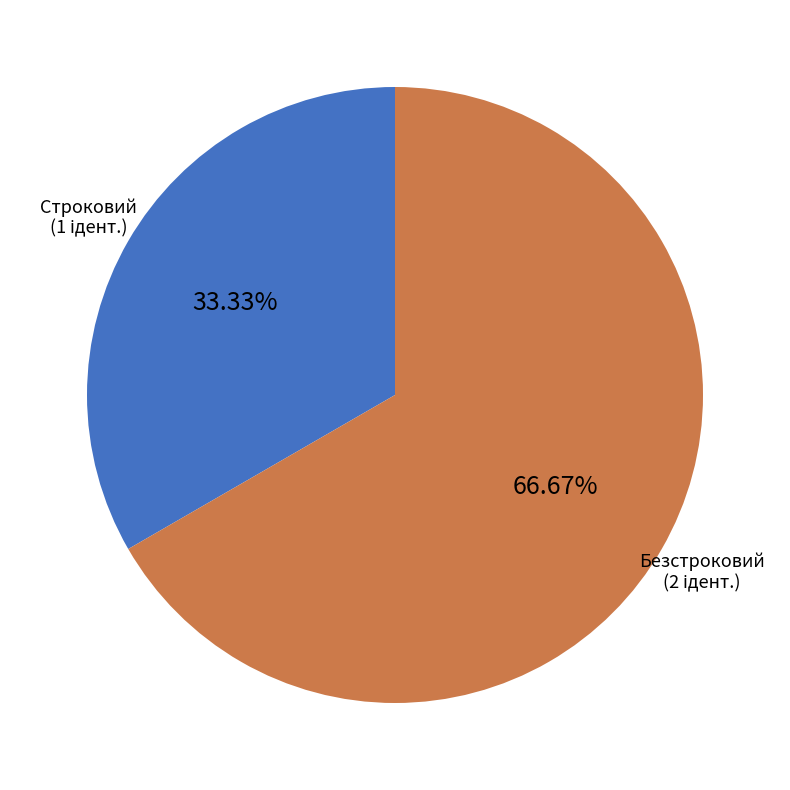

Combined, what portion of the pie is Строковий and Безстроковий?

100.0%